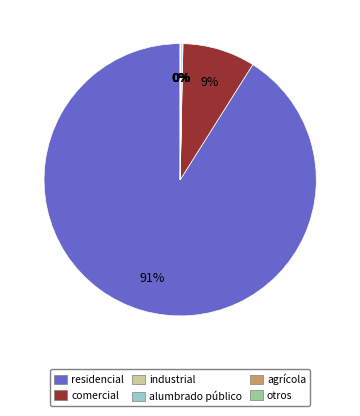

What is the largest slice in the pie chart?

residencial